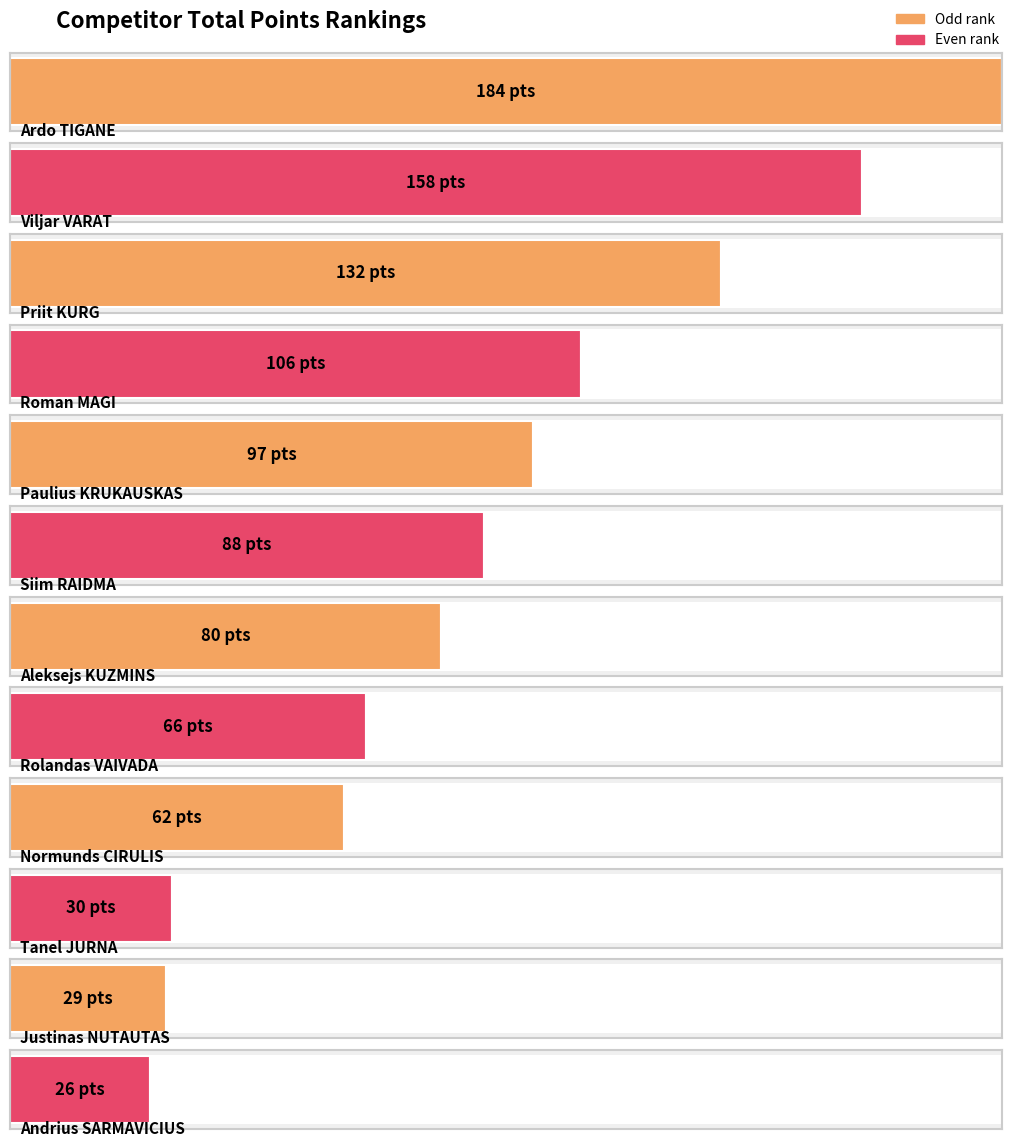

What is the minimum value shown in the chart?

26